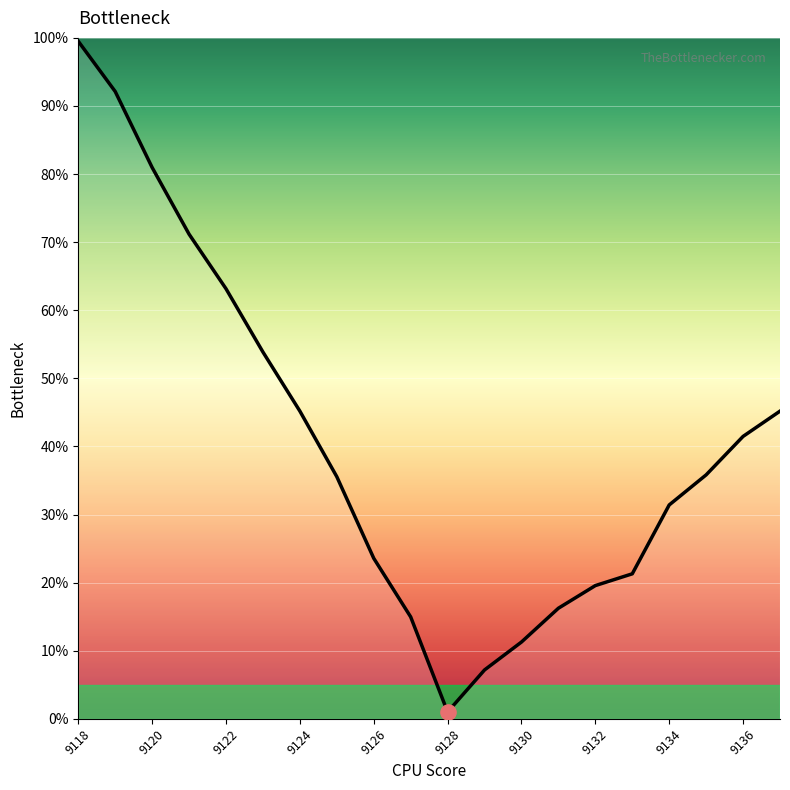

What is the maximum value shown in the chart?

99.5